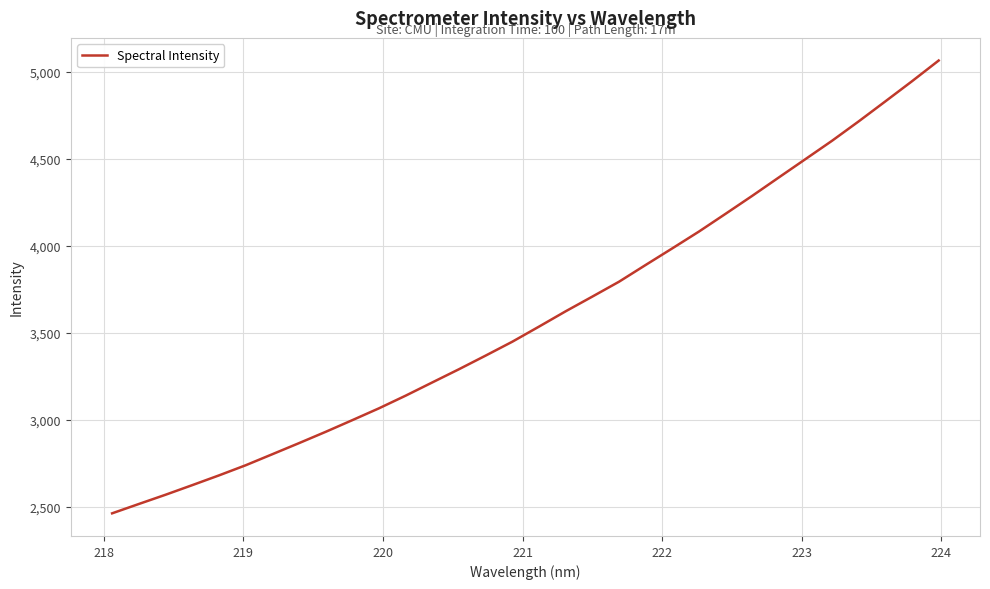

What is the difference between the maximum and minimum values?

2600.9